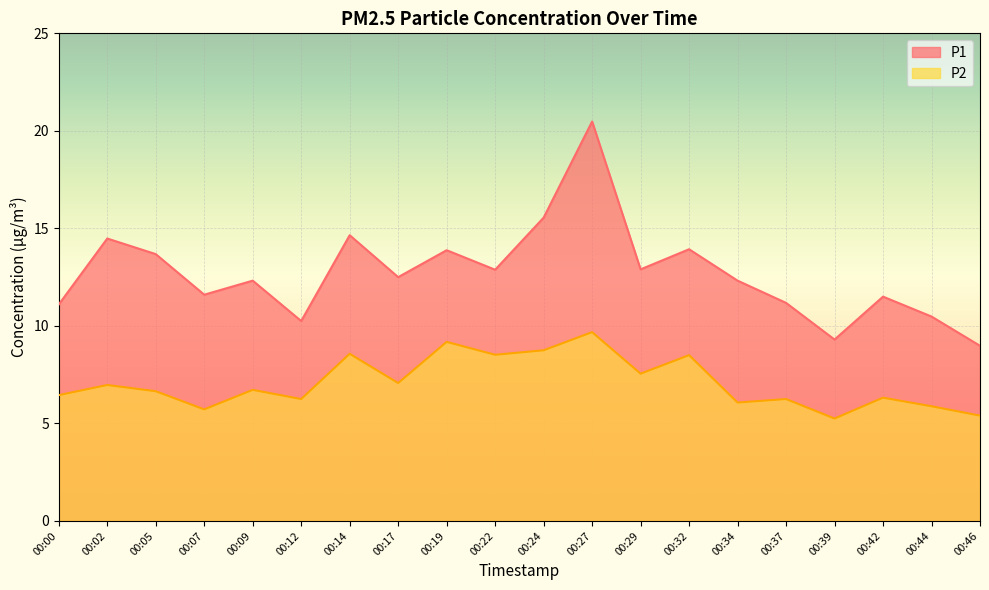

Reading left to right, transcribe all the data shown in this chart.

P1: 00:00=11.1	00:02=14.5	00:05=13.7	00:07=11.6	00:09=12.3	00:12=10.2	00:14=14.7	00:17=12.5	00:19=13.9	00:22=12.9	00:24=15.6	00:27=20.5	00:29=12.9	00:32=13.9	00:34=12.3	00:37=11.2	00:39=9.3	00:42=11.5	00:44=10.5	00:46=9.0
P2: 00:00=6.5	00:02=7.0	00:05=6.7	00:07=5.7	00:09=6.7	00:12=6.2	00:14=8.6	00:17=7.1	00:19=9.2	00:22=8.5	00:24=8.8	00:27=9.7	00:29=7.5	00:32=8.5	00:34=6.1	00:37=6.2	00:39=5.2	00:42=6.3	00:44=5.9	00:46=5.4